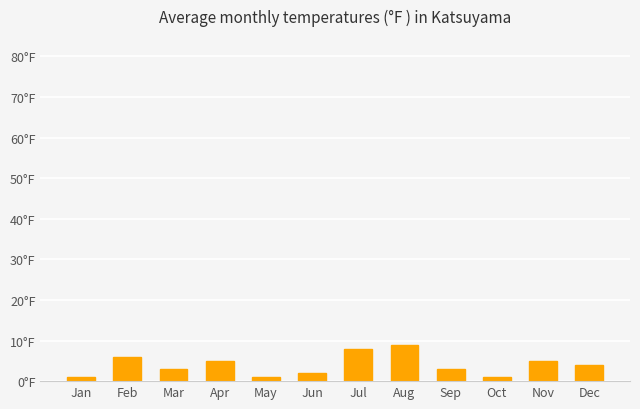

List the labels in order of value, smallest first.

Jan, May, Oct, Jun, Mar, Sep, Dec, Apr, Nov, Feb, Jul, Aug